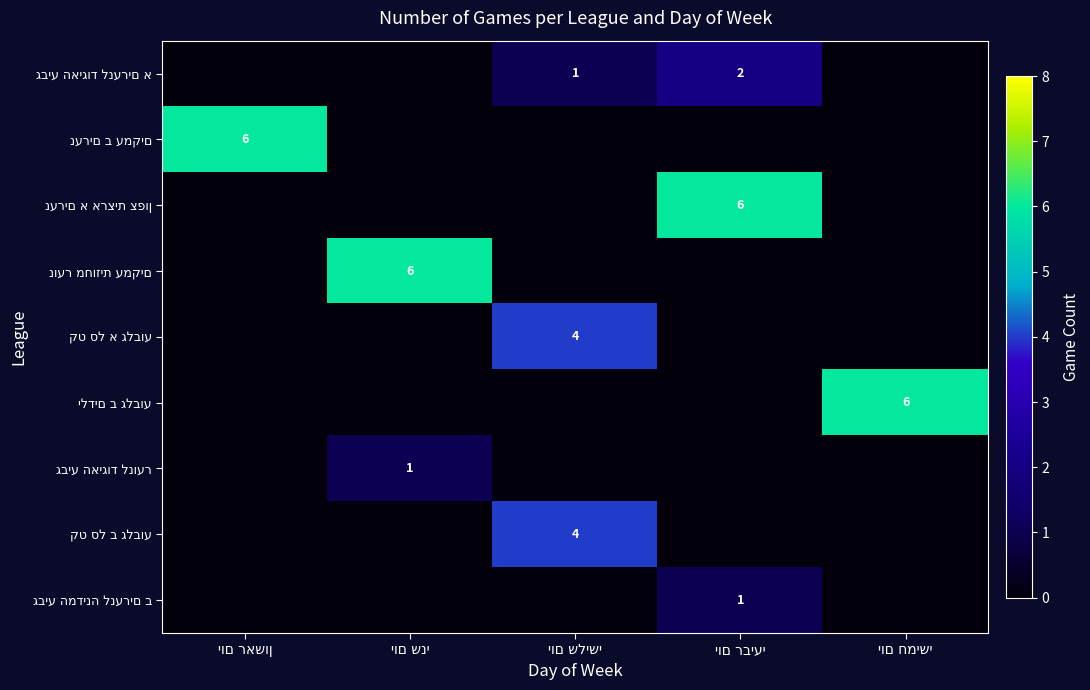

Count the גביע האיגוד לנוער values in the range 0 to 1.

5